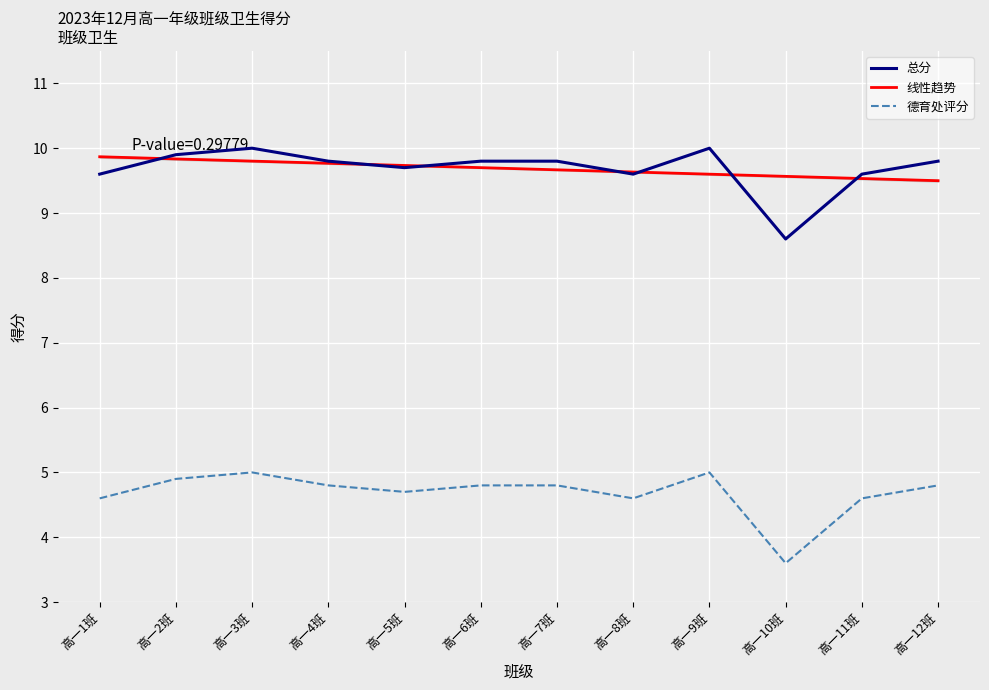

How many lines are shown in the chart?

3